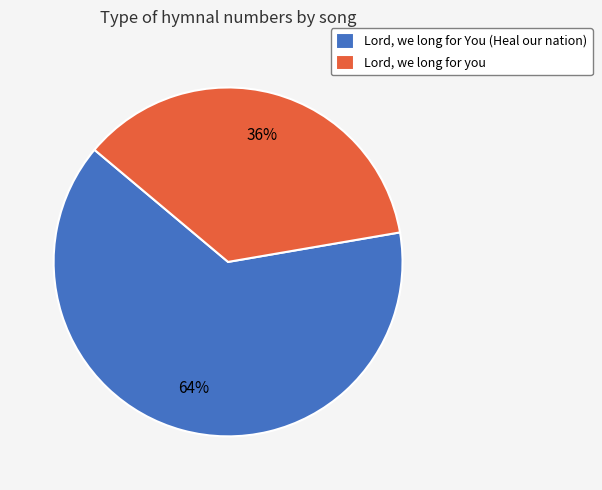

Is the sum of Lord, we long for you and Lord, we long for You (Heal our nation) greater than half?

Yes